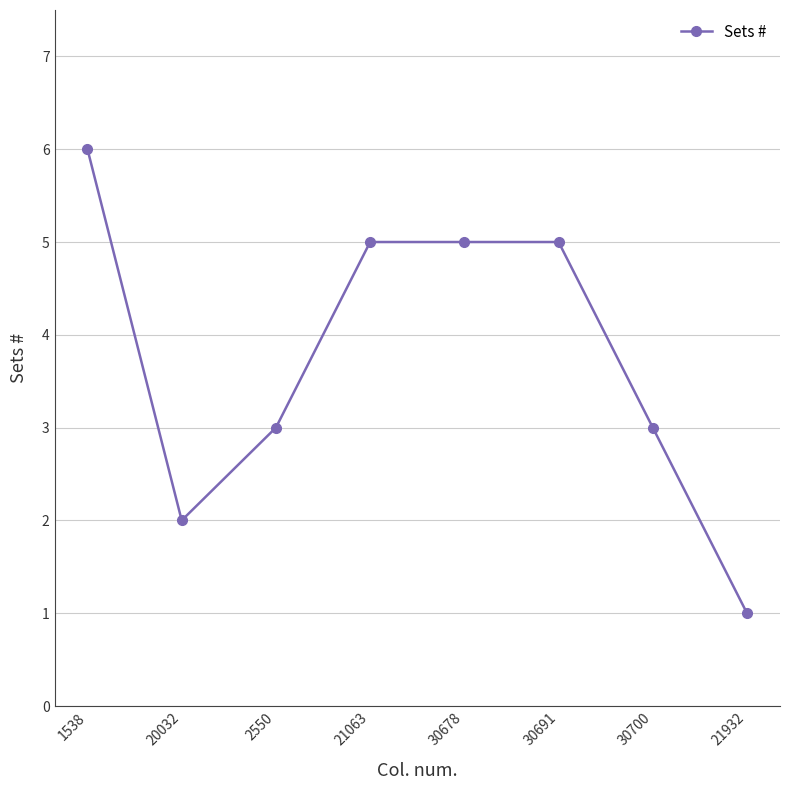

Does the chart have visible grid lines?

Yes